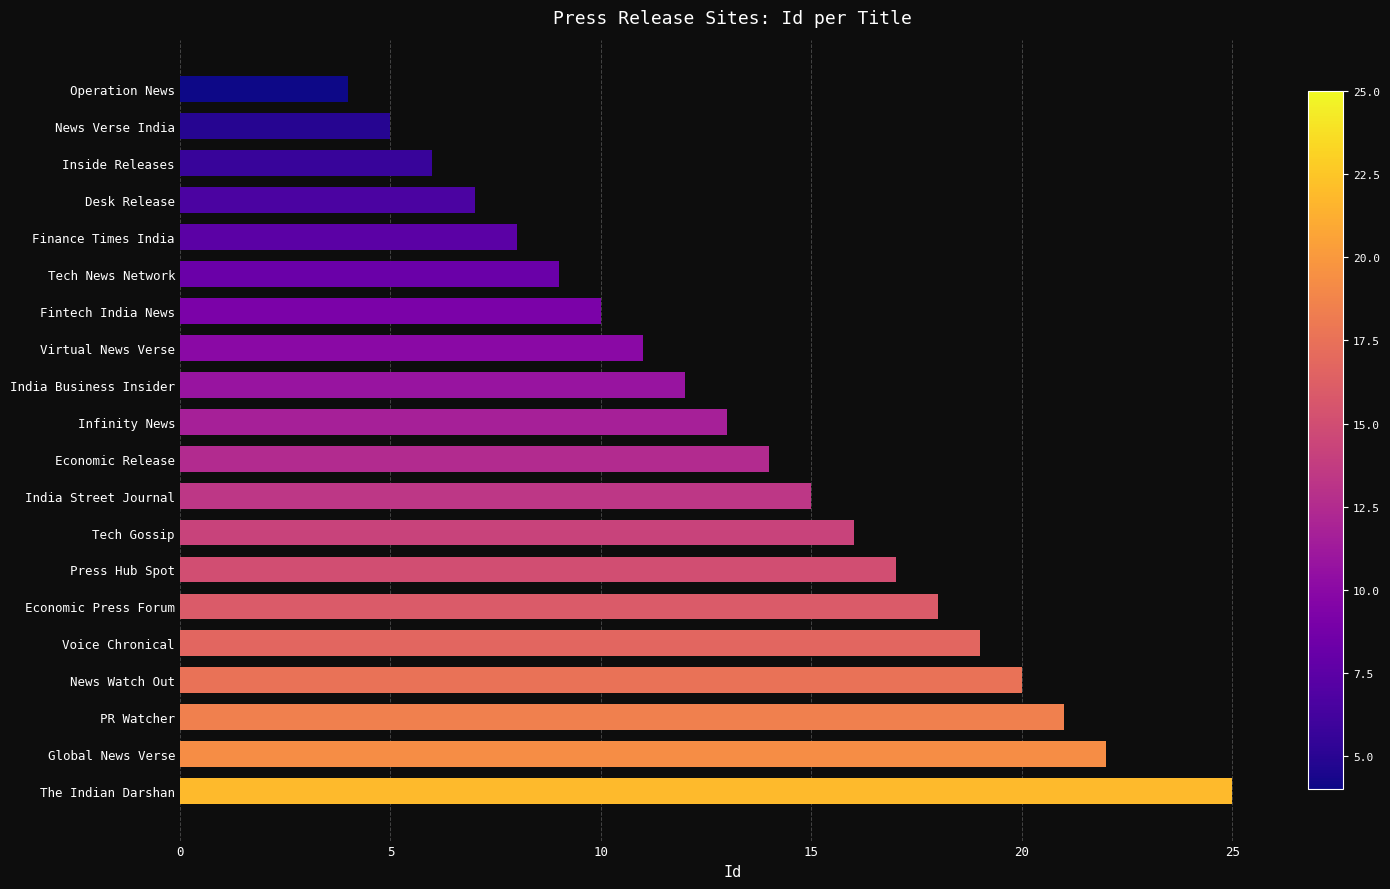

Reading bottom to top, extract all data points from this chart.

The Indian Darshan=25	Global News Verse=22	PR Watcher=21	News Watch Out=20	Voice Chronical=19	Economic Press Forum=18	Press Hub Spot=17	Tech Gossip=16	India Street Journal=15	Economic Release=14	Infinity News=13	India Business Insider=12	Virtual News Verse=11	Fintech India News=10	Tech News Network=9	Finance Times India=8	Desk Release=7	Inside Releases=6	News Verse India=5	Operation News=4